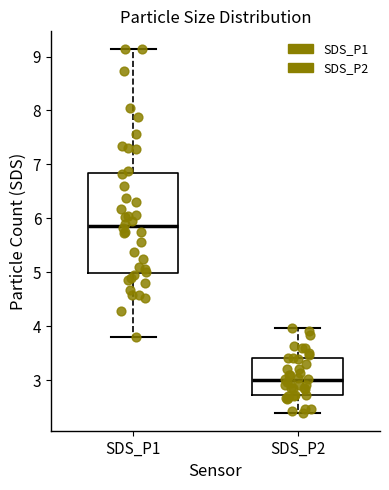

Reading left to right, transcribe this box plot: for each box, give where its median line is, the range the box spans, and where its two whiskers end, as read against the y-axis. The values are not printed on the chart, so give them approximately, as read against the axis.

SDS_P1: median 5.9, box 5.0 to 6.8, whiskers 3.8 to 9.1
SDS_P2: median 3.0, box 2.7 to 3.4, whiskers 2.4 to 4.0